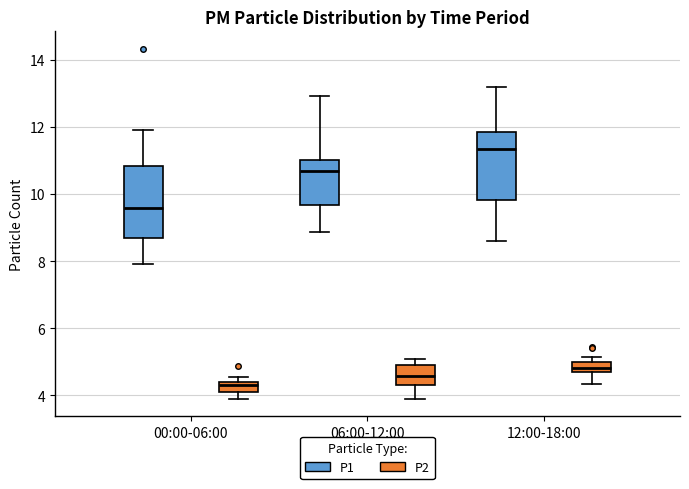

Where does the median line of the box for 12:00-18:00 (P1) sit on the y-axis? The values are not printed on the chart, so give them approximately, as read against the axis.

11.4